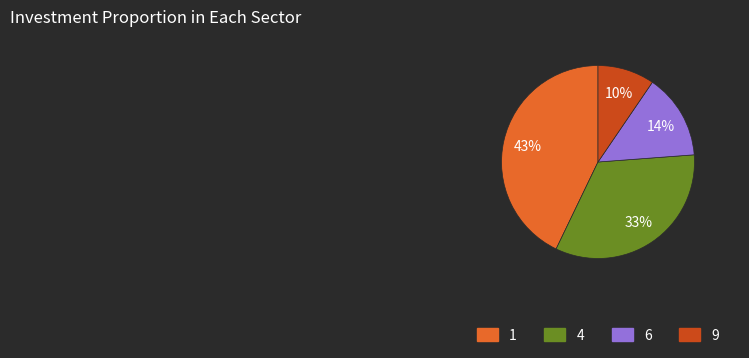

Is there a majority slice in this chart?

No